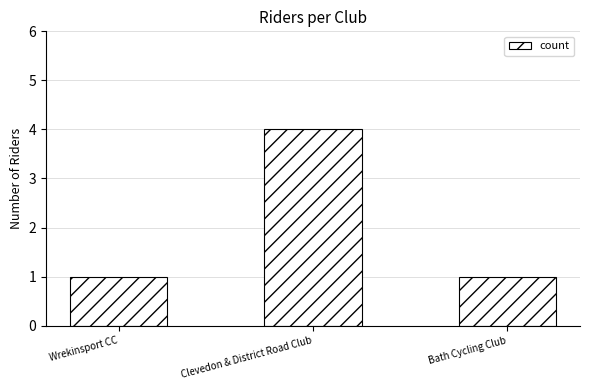

Which label corresponds to the largest value in the chart?

Clevedon & District Road Club